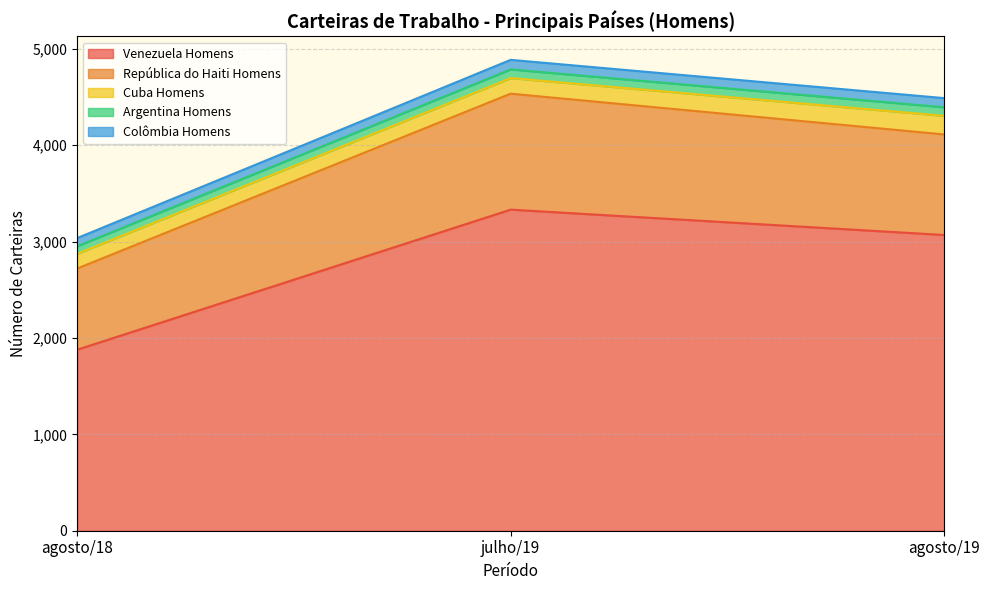

At which label is Venezuela Homens closest to 2604?

agosto/19